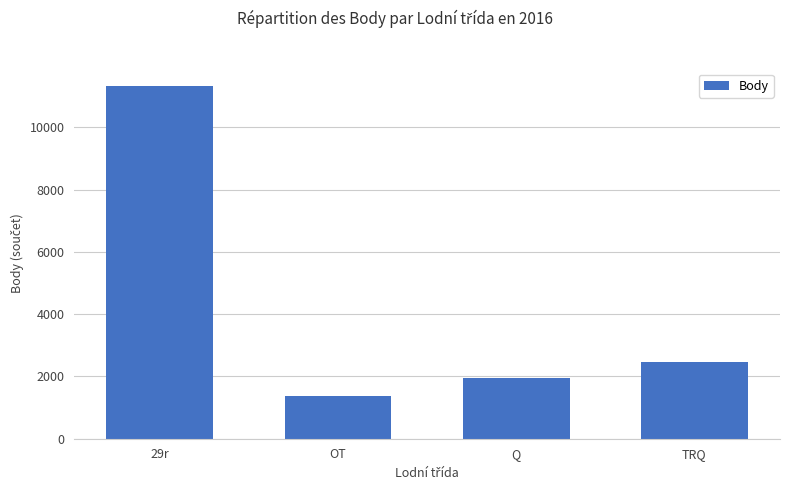

What is the label of the 1st bar from the left?

29r